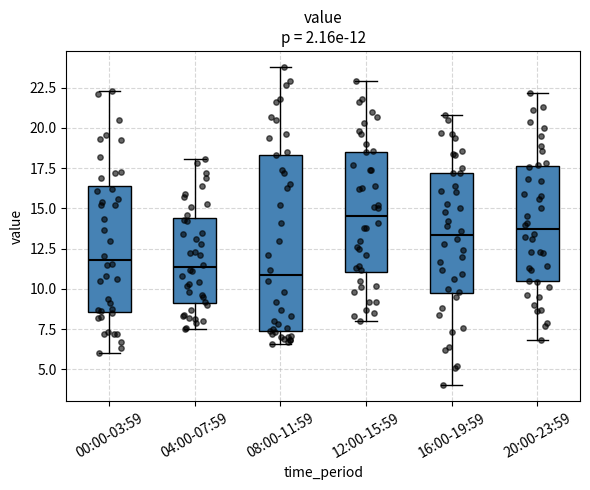

Comparing the boxes themselves (not the whiskers), which one is the tallest?

08:00-11:59